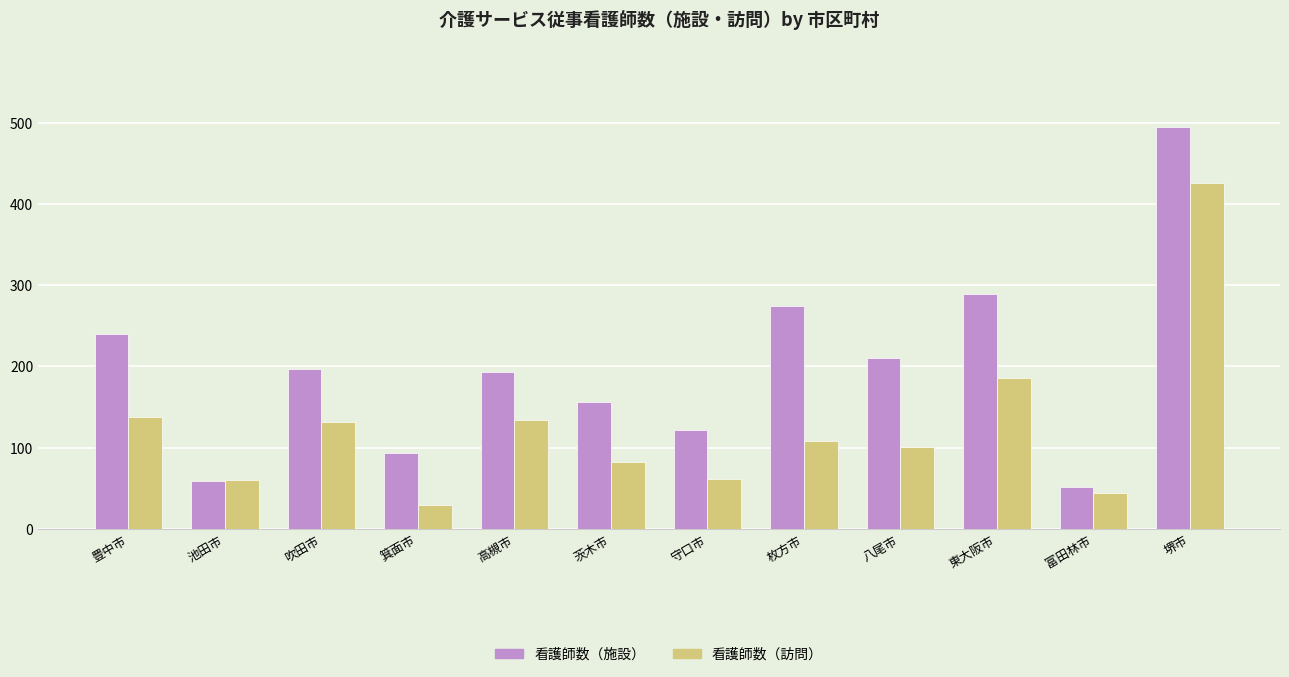

What is the sum of the 看護師数（訪問） values at 箕面市 and 豊中市?

167.6